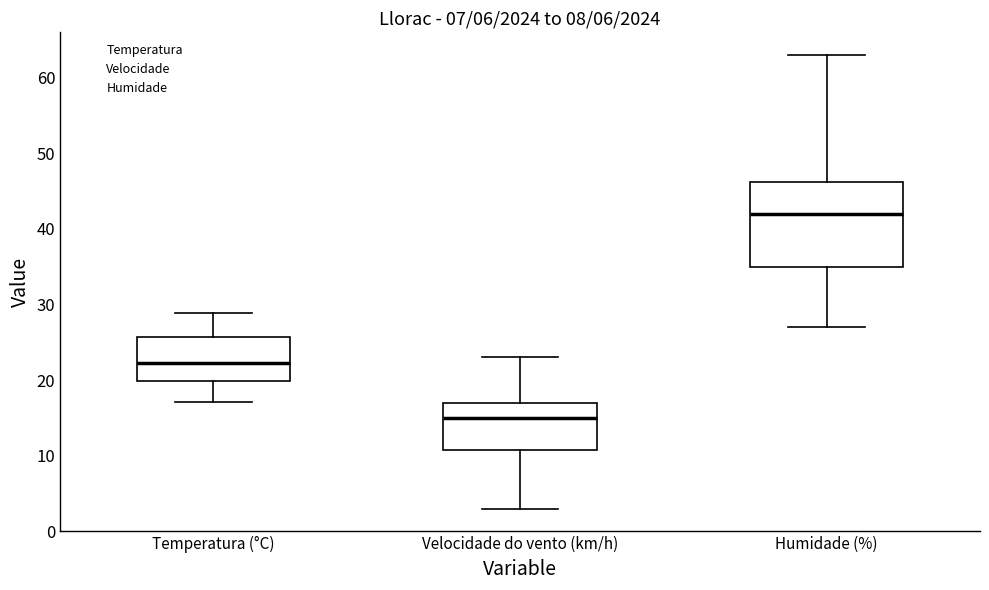

Reading left to right, transcribe this box plot: for each box, give where its median line is, the range the box spans, and where its two whiskers end, as read against the y-axis. The values are not printed on the chart, so give them approximately, as read against the axis.

Temperatura (°C): median 22, box 20 to 26, whiskers 17 to 29
Velocidade do vento (km/h): median 15, box 11 to 17, whiskers 3 to 23
Humidade (%): median 42, box 35 to 46, whiskers 27 to 63